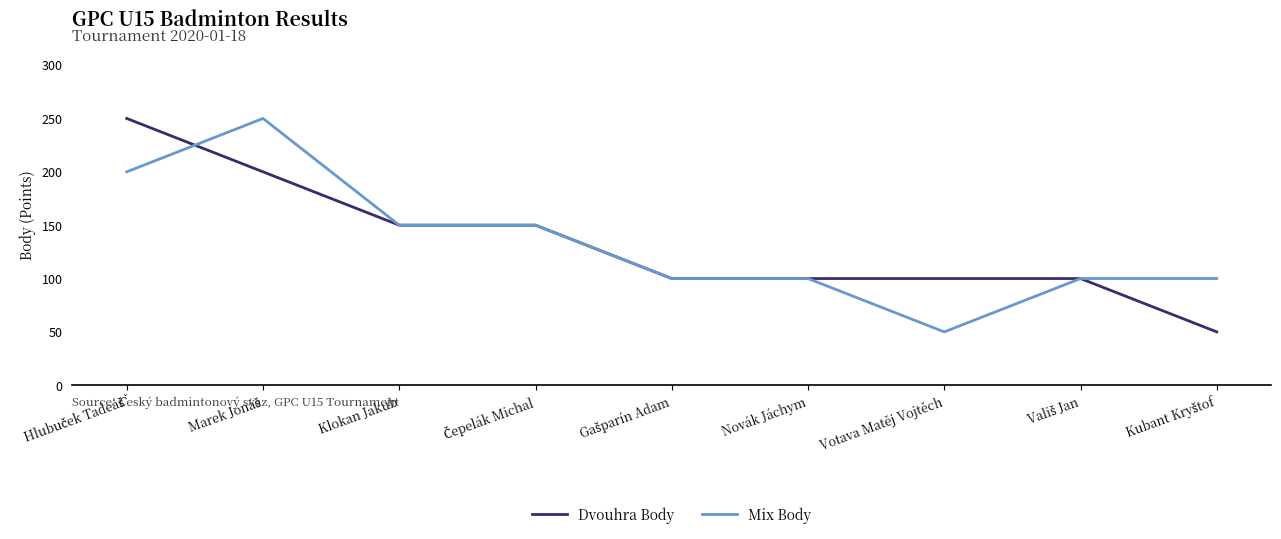

What is the lowest value of the Dvouhra Body series?

50